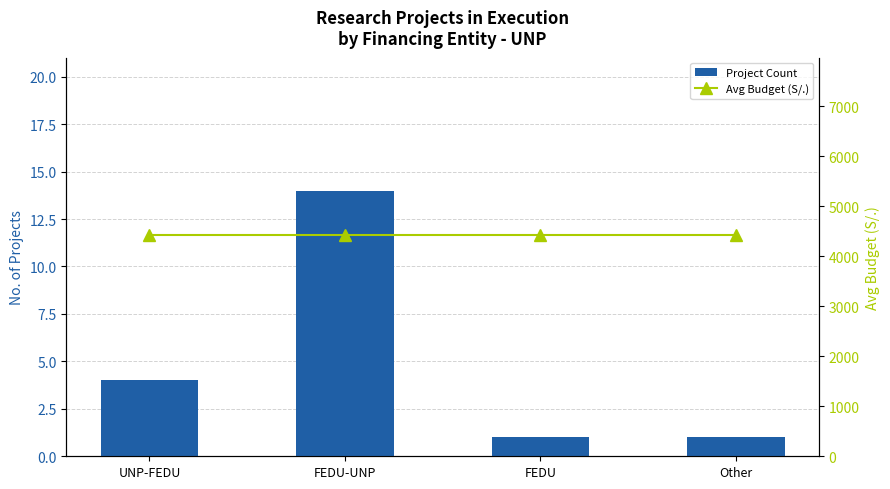

Where does the Project Count series first go above 4?

FEDU-UNP